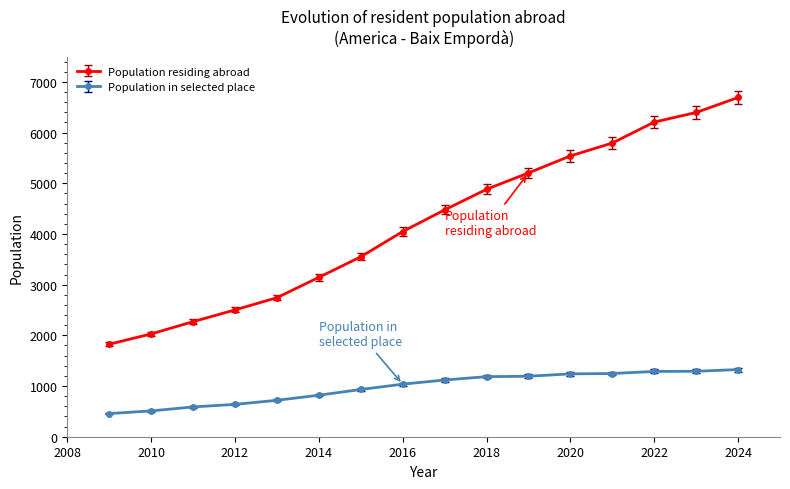

What is the difference between the second highest and minimum values in the Population residing abroad series?

4572